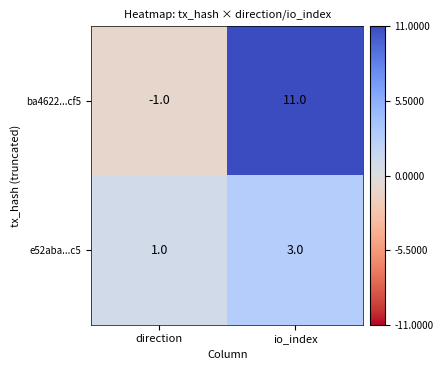

What is the sum of the ba4622...cf5 values at direction and io_index?

10